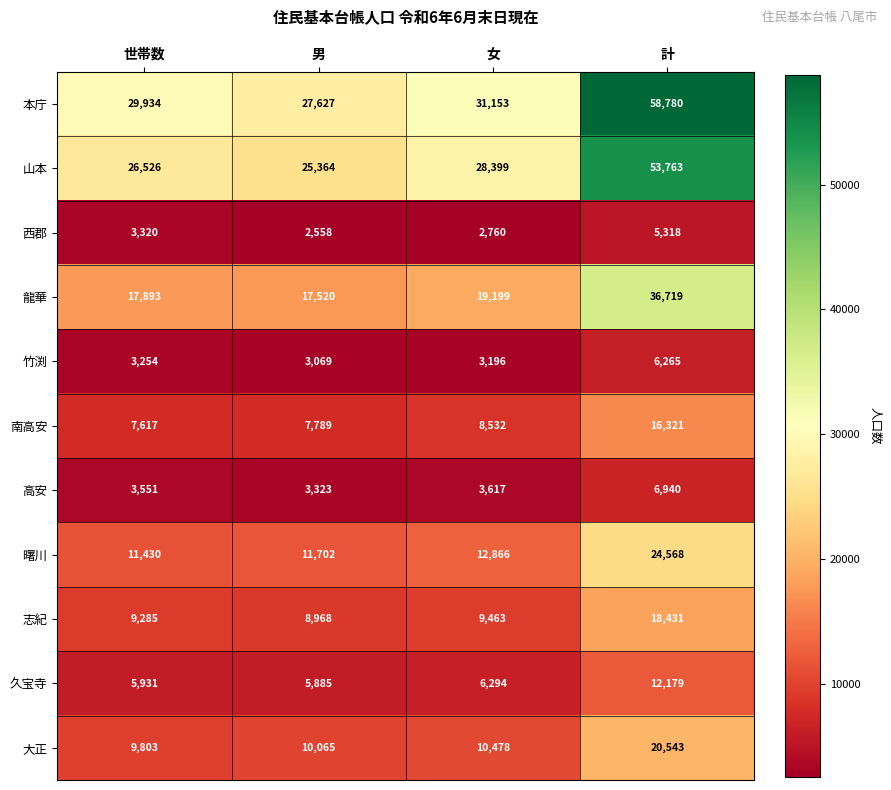

What is the greatest value displayed?

58780